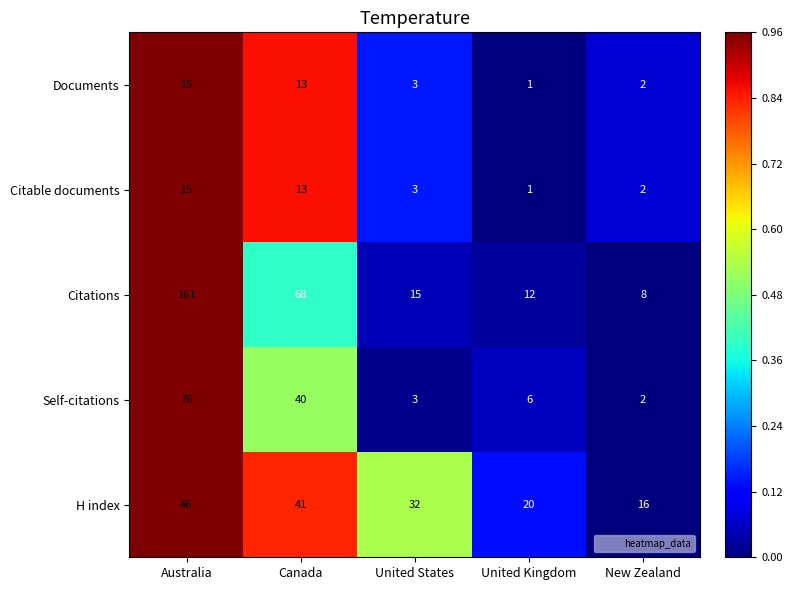

The Citations series shows 15 at United States. True or false?

True